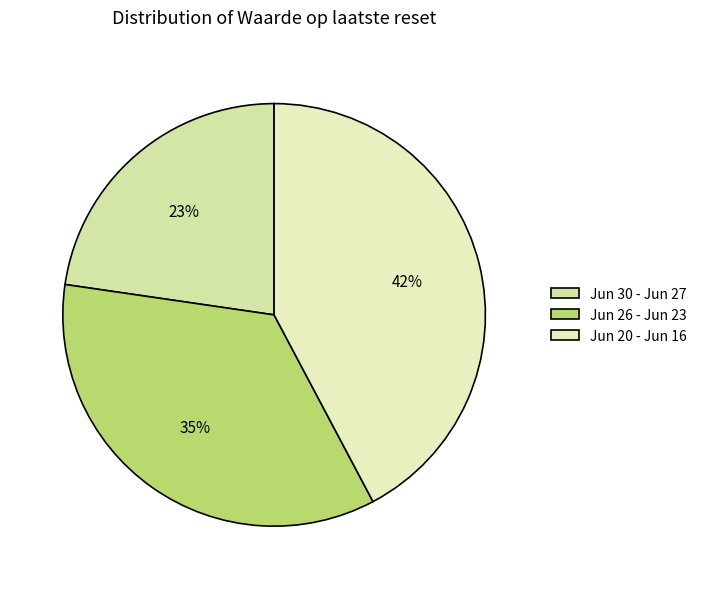

Which category has the smallest portion of the pie?

Jun 30 - Jun 27